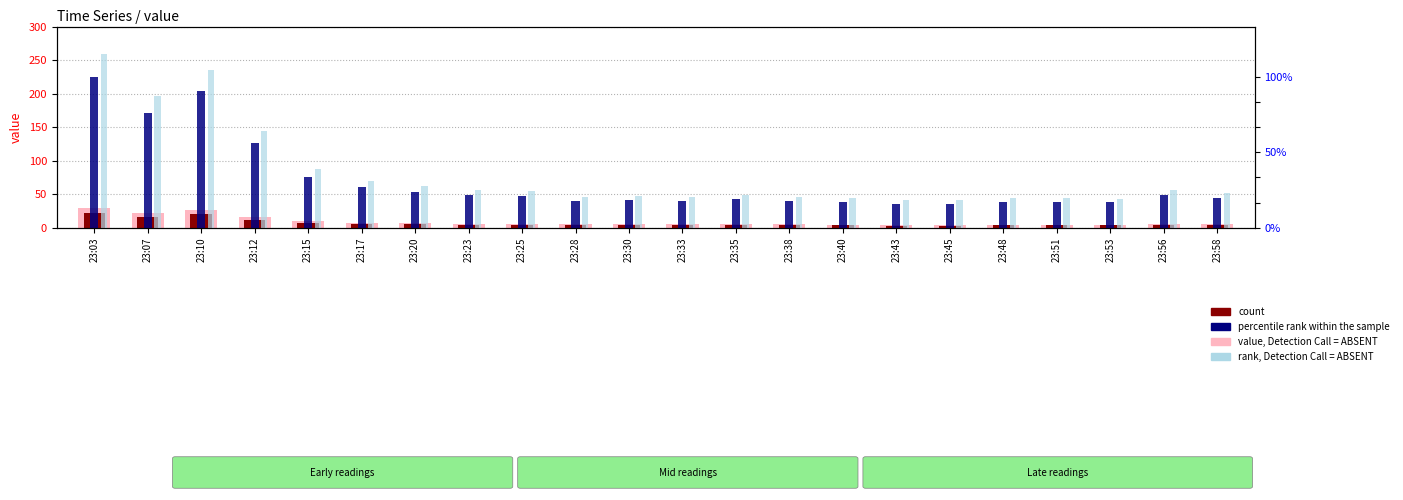

Which series has the widest spread of values?

rank, Detection Call = ABSENT